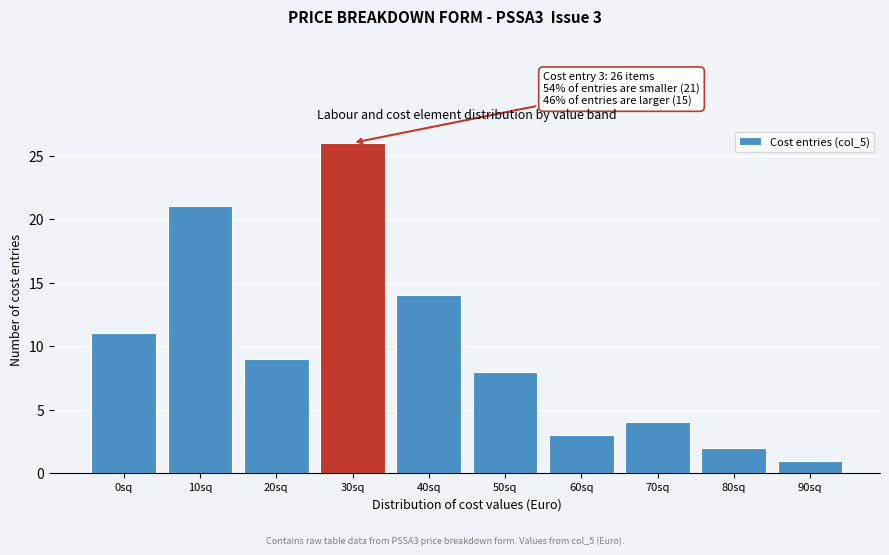

Reading left to right, list all the values displayed in this chart.

11	21	9	26	14	8	3	4	2	1